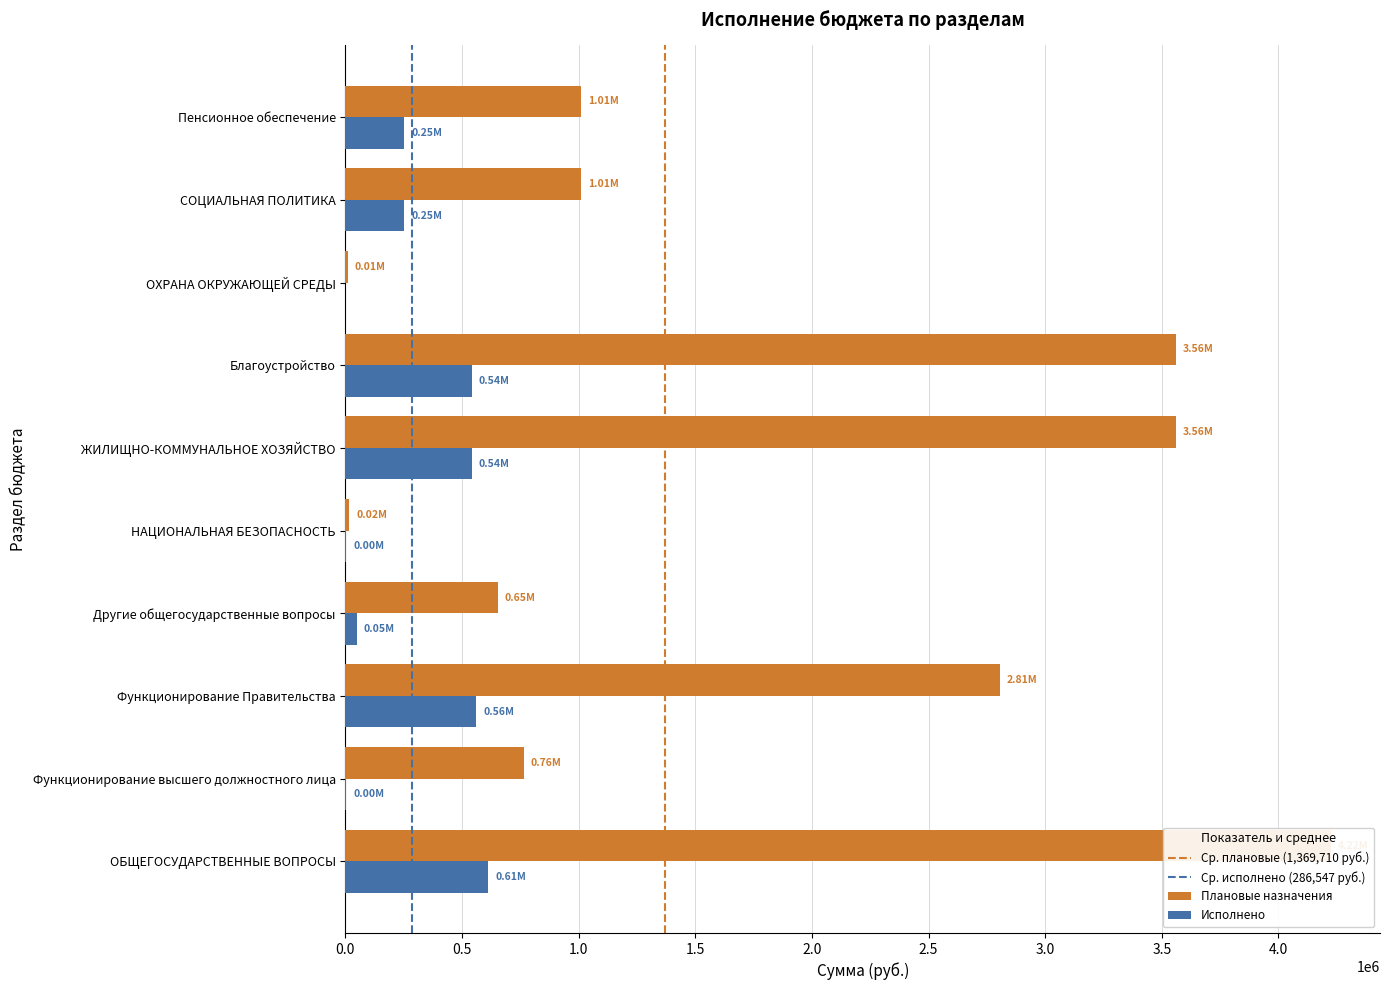

Reading right to left, what are all the values shown in this chart?

Плановые назначения: 1012126.0	1012126.0	10000.0	3560223.0	3560223.0	15600.0	652151.2	2805539.0	764646.0	4224290.2
Исполнено: 253031.4	253031.4	0.0	541684.9	541684.9	3900.0	48674.2	560402.6	3500.6	612577.4